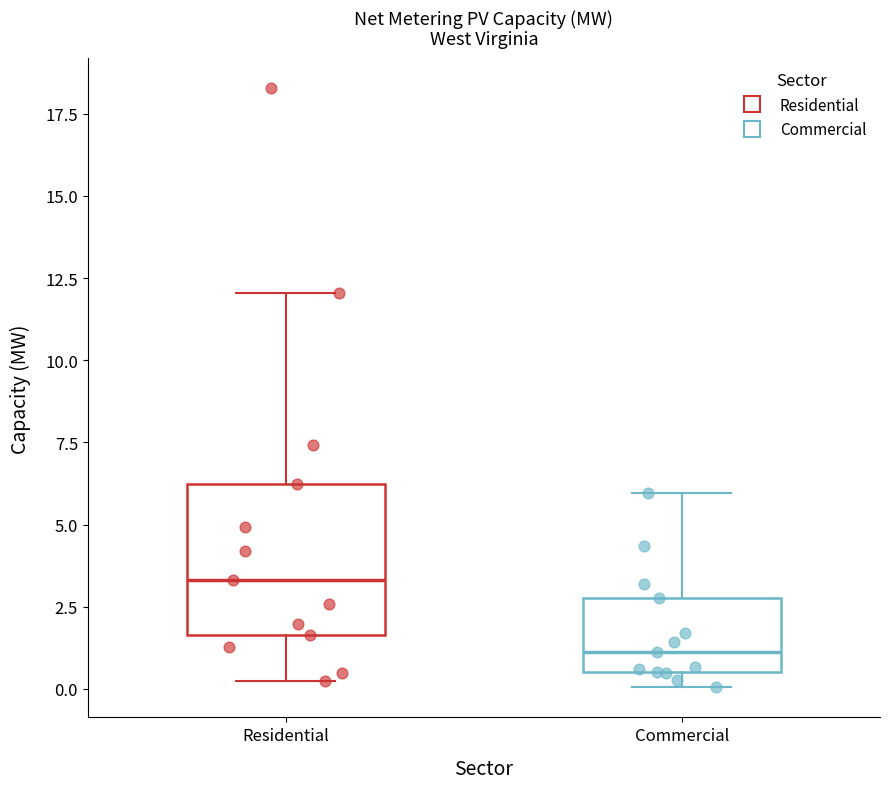

Where does the median line of the box for Commercial sit on the y-axis? The values are not printed on the chart, so give them approximately, as read against the axis.

1.0